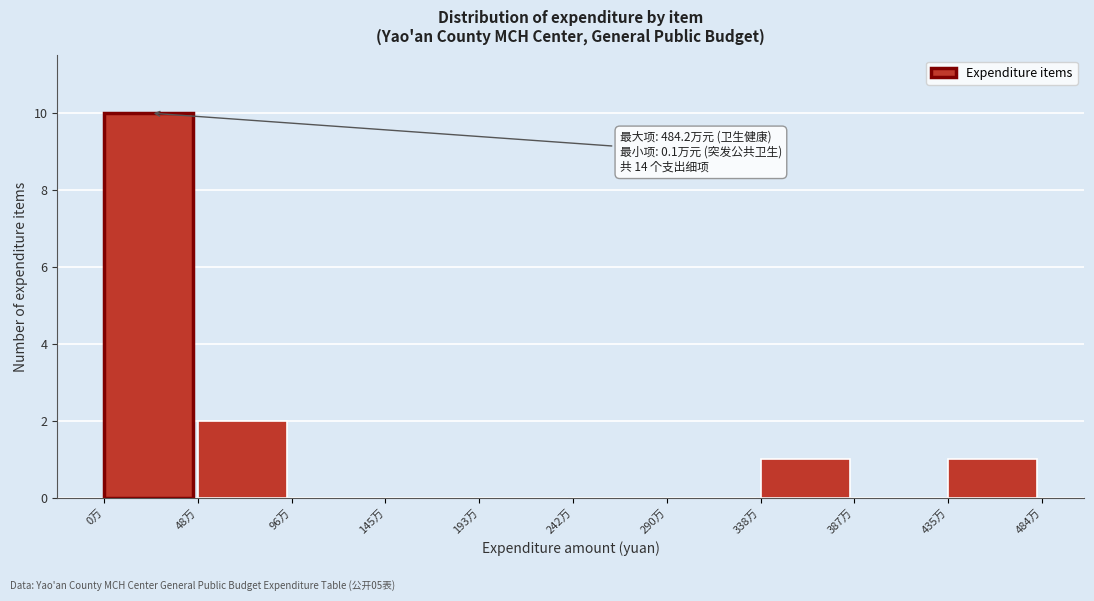

Reading right to left, extract all data points from this chart.

435万=1	387万=0	338万=1	290万=0	242万=0	193万=0	145万=0	96万=0	48万=2	0万=10